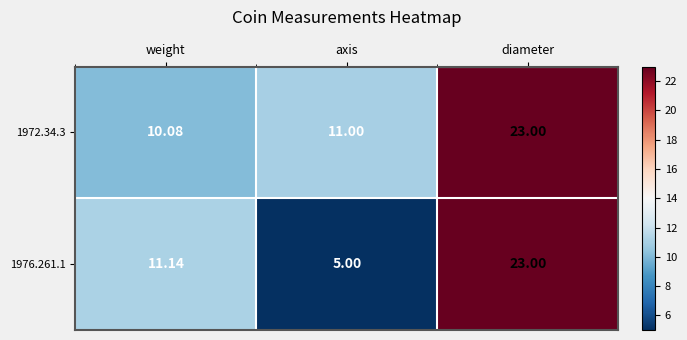

At which label is 1972.34.3 closest to 16?

axis